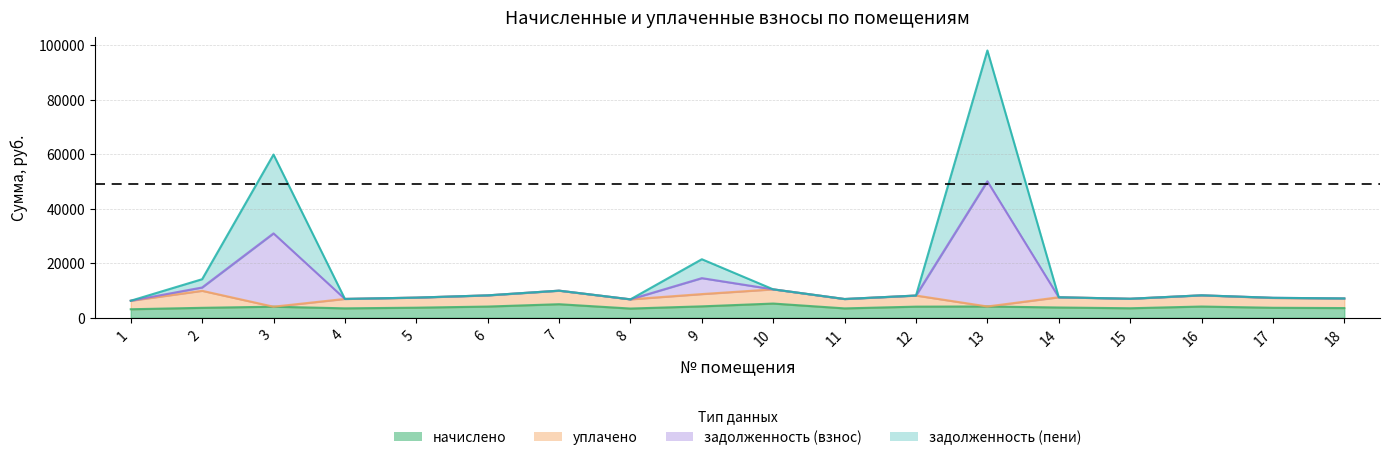

Which series has the largest range (max minus min)?

задолженность (взнос)